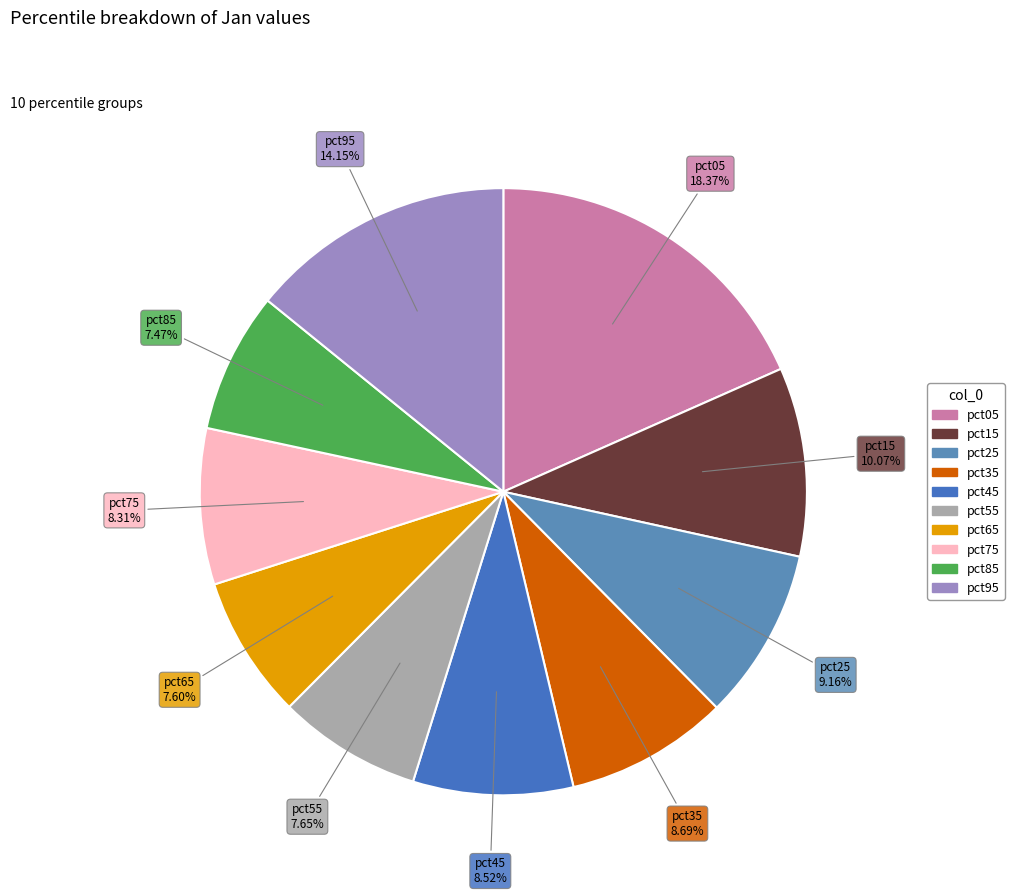

Does any single category account for the majority?

No